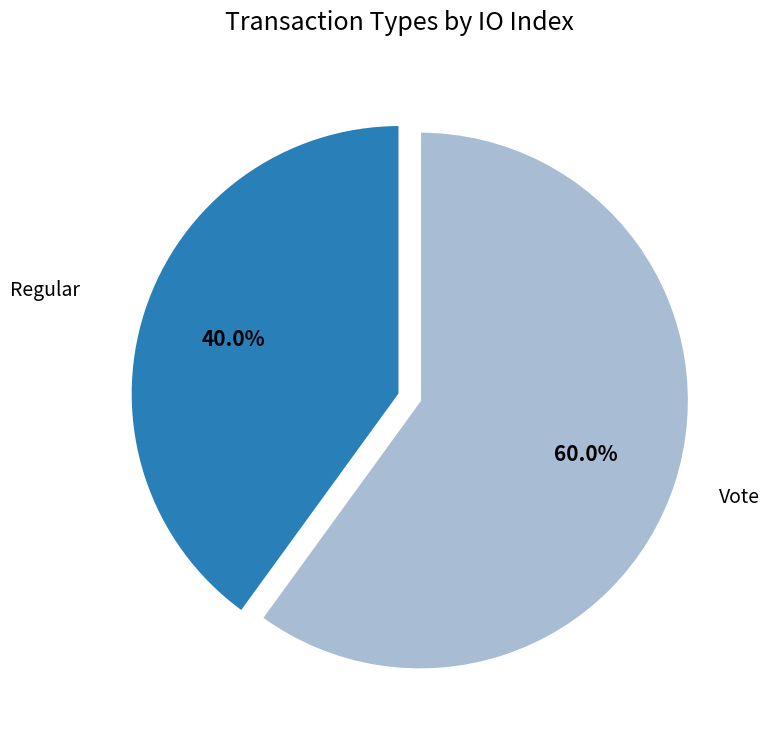

To the nearest percent, what is the average slice percentage?

50%